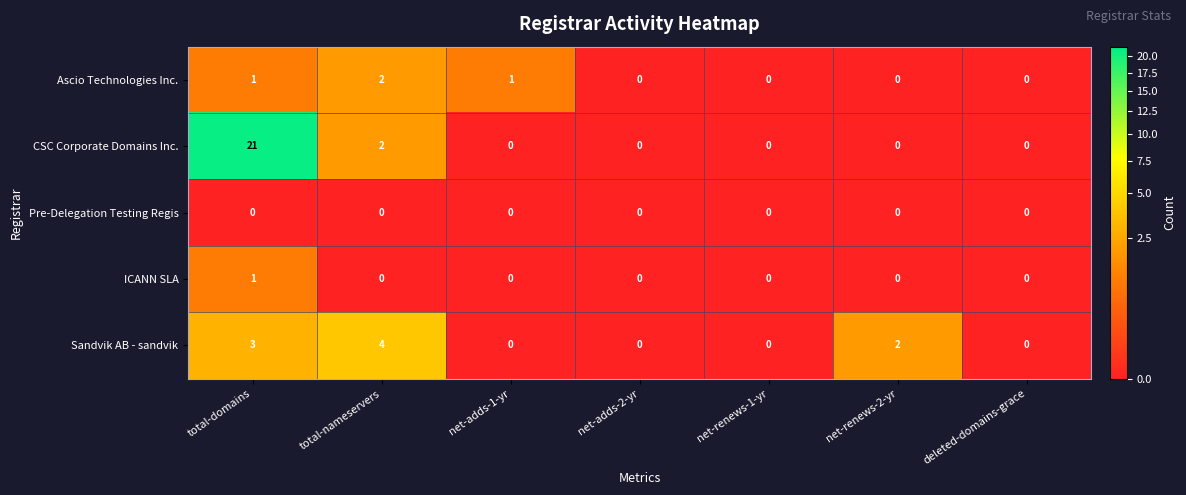

At how many categories does at least one series exceed 17?

1